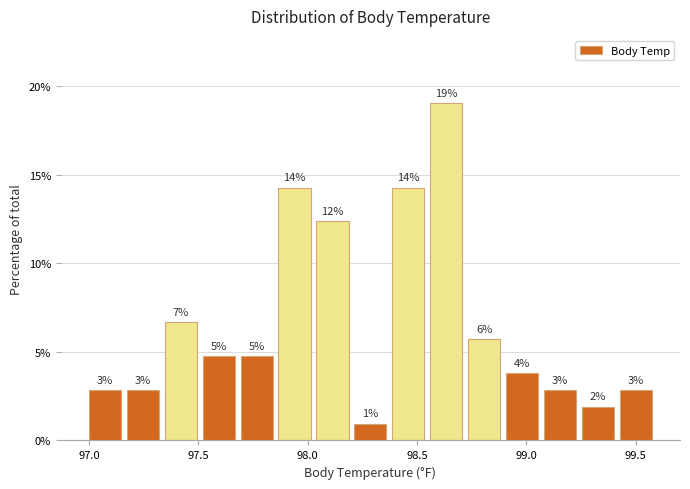

Around what value on the x-axis is the tallest bar? Give the approximate position of its centre, as read against the axis.

98.65